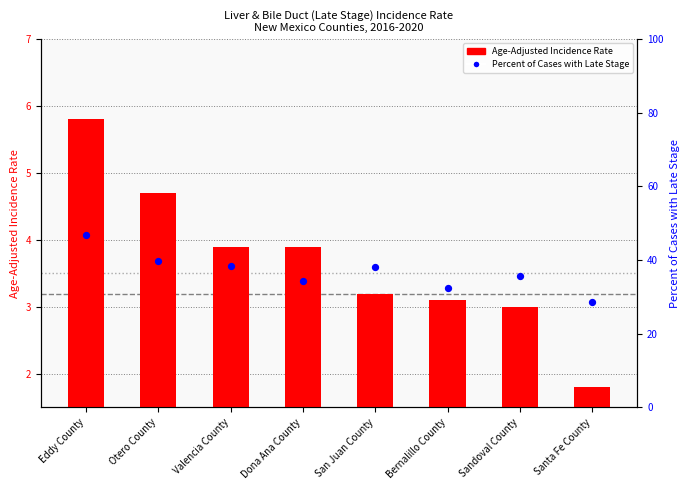

Which series has the widest spread of Y values?

Percent of Cases with Late Stage